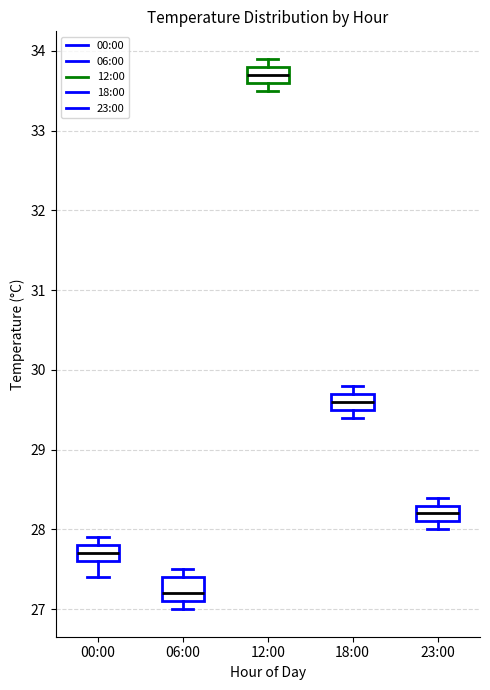

Which box has the lowest median line?

06:00